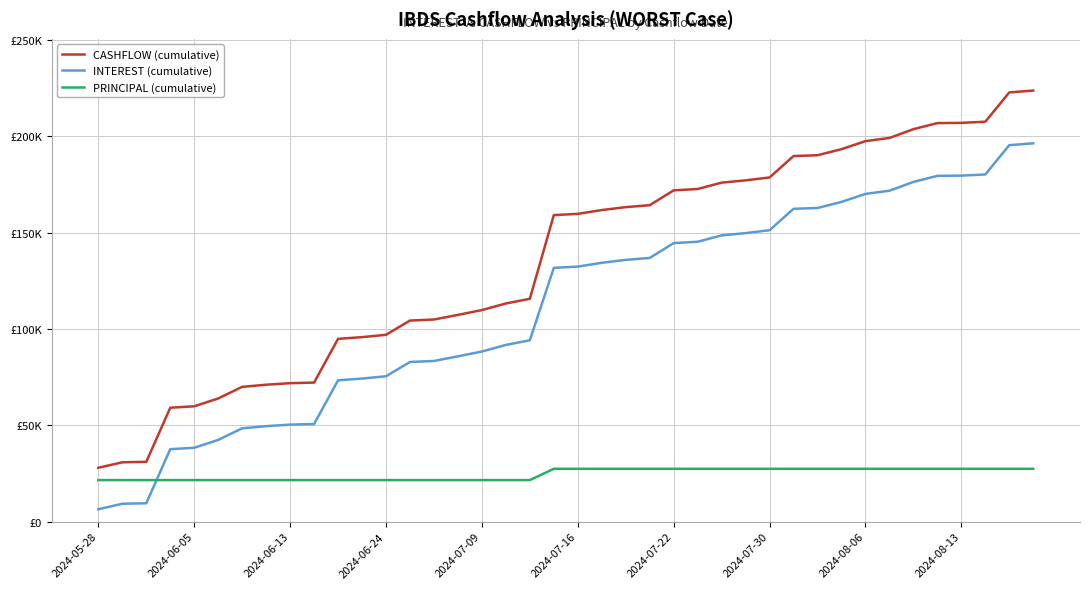

What are all the series names shown in the legend?

CASHFLOW (cumulative), INTEREST (cumulative), PRINCIPAL (cumulative)